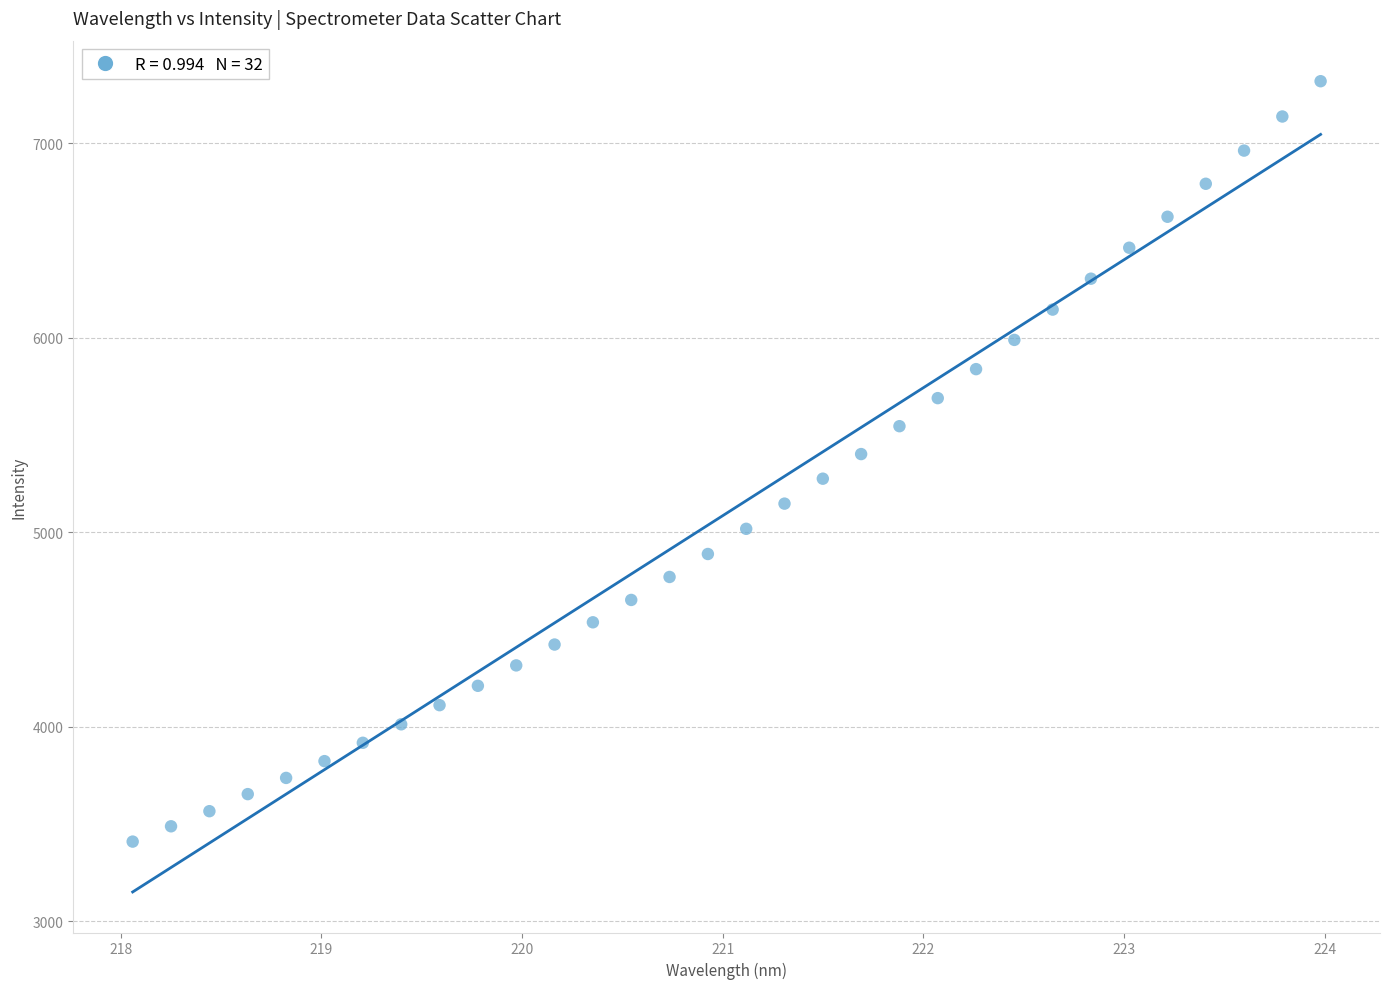

What is the range of X values (max minus min)?

5.9